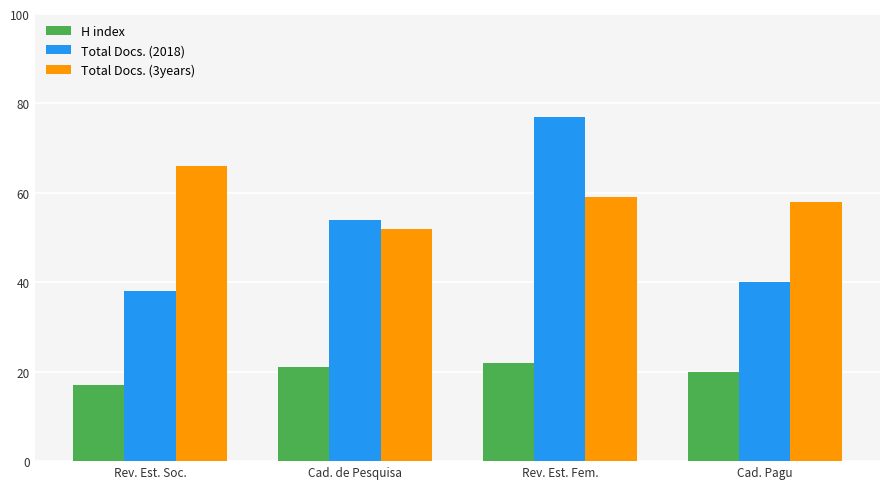

How many bars are there in each group?

3